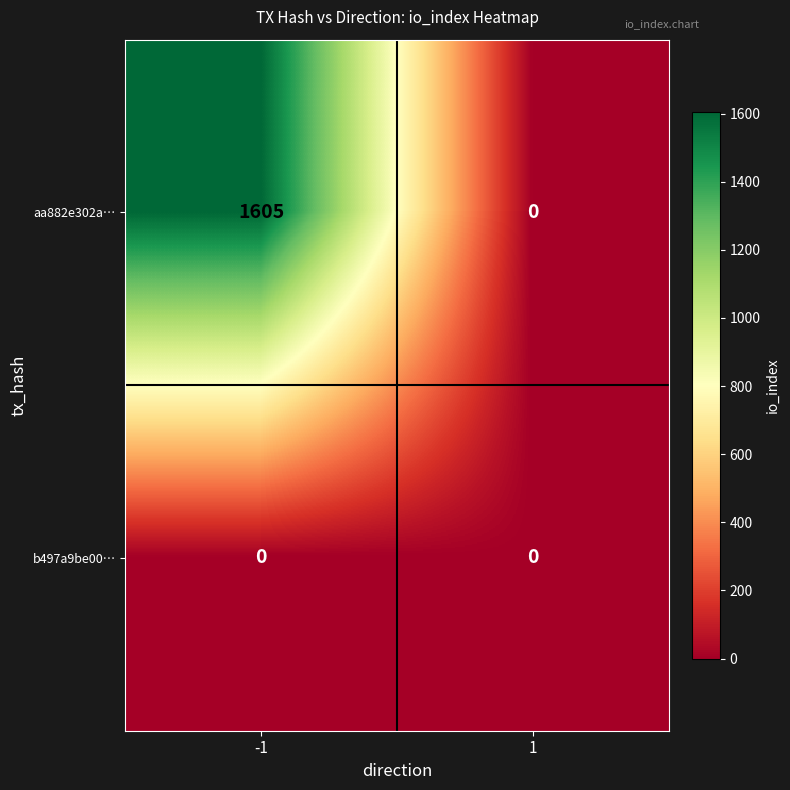

Reading right to left, extract all data points from this chart.

aa882e302a…: 0	1605
b497a9be00…: 0	0